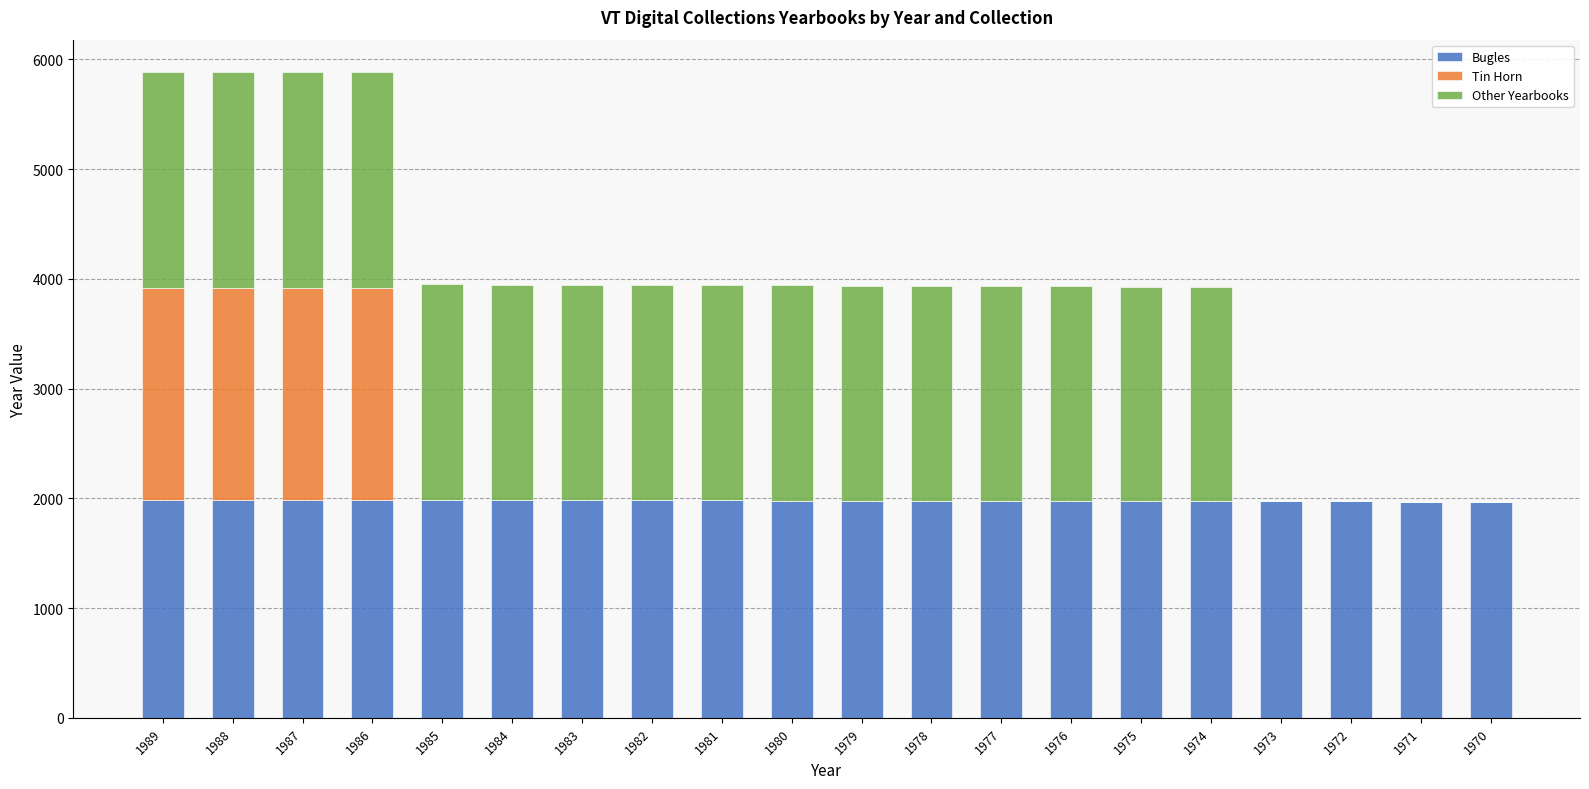

Is it true that Bugles equals 630 at 1980?

False